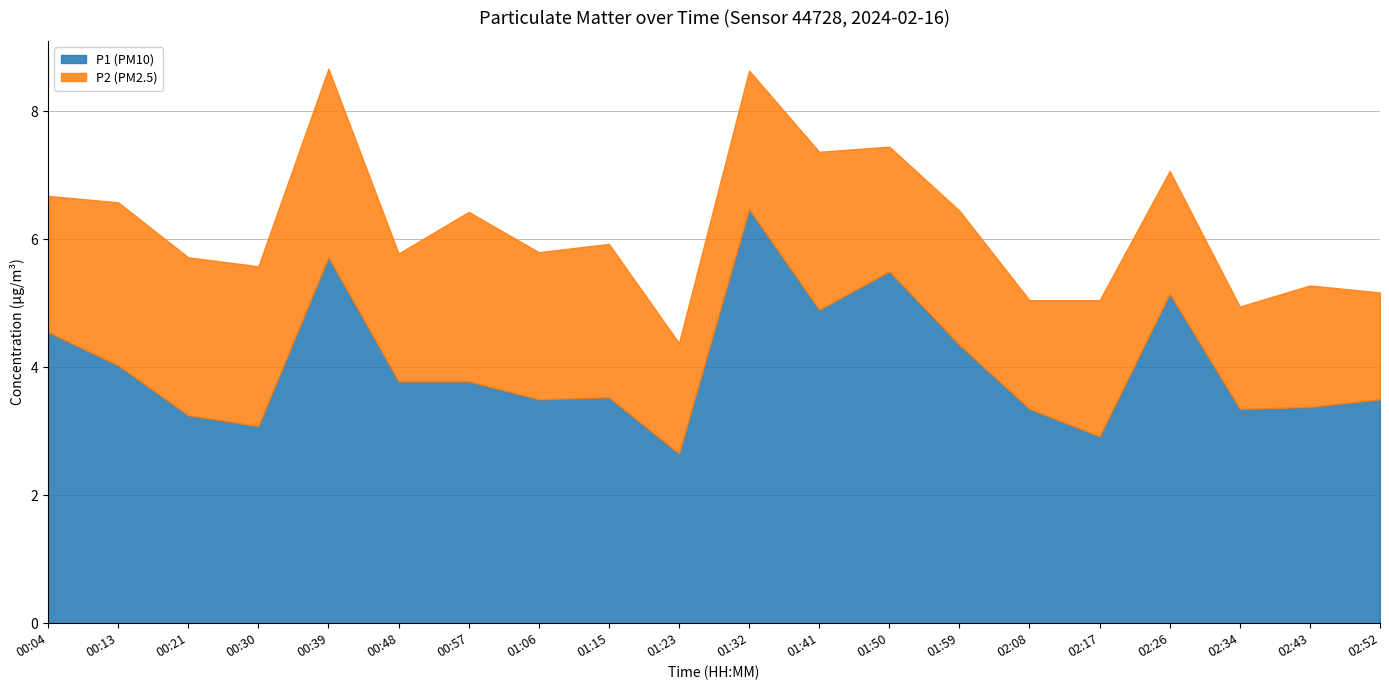

What is the maximum value for P1 (PM10)?

6.5